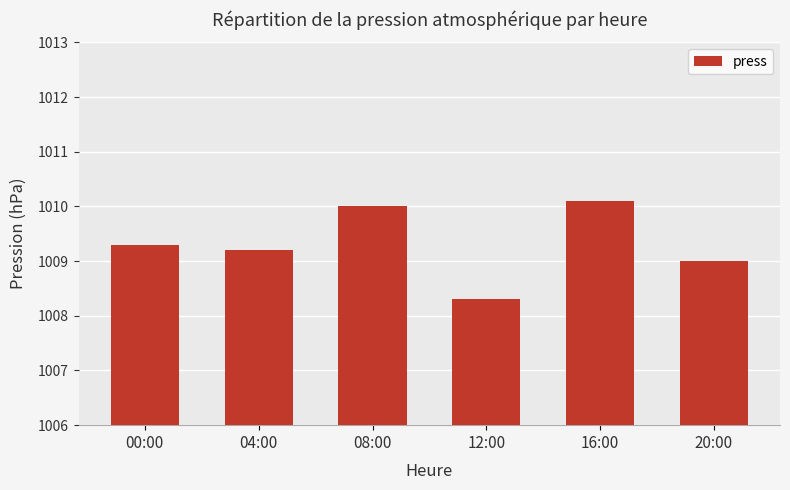

Are the bars horizontal?

No